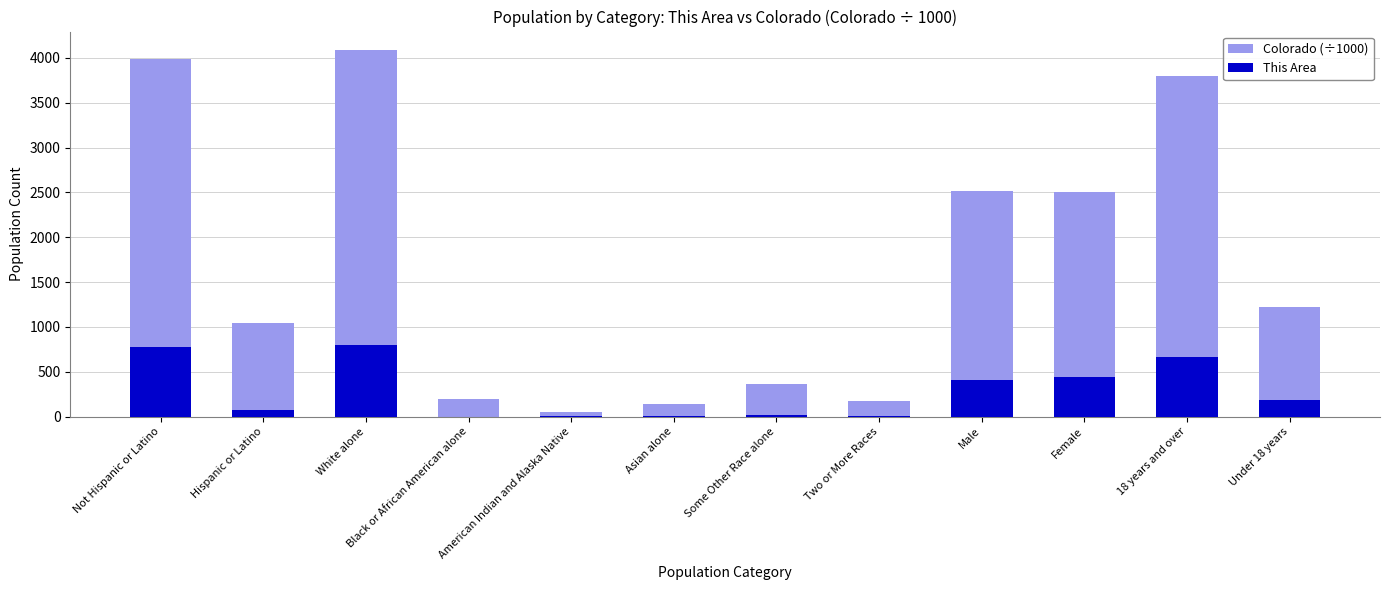

How many categories are shown in the chart?

12